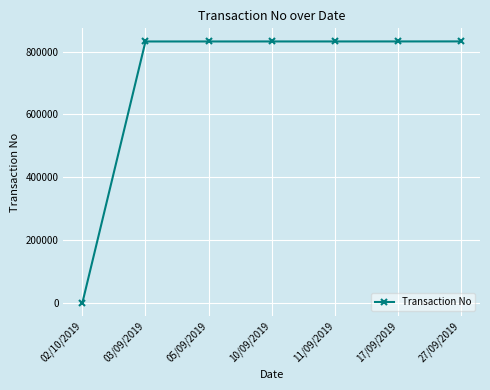

What is the label of the 2nd point from the left?

03/09/2019